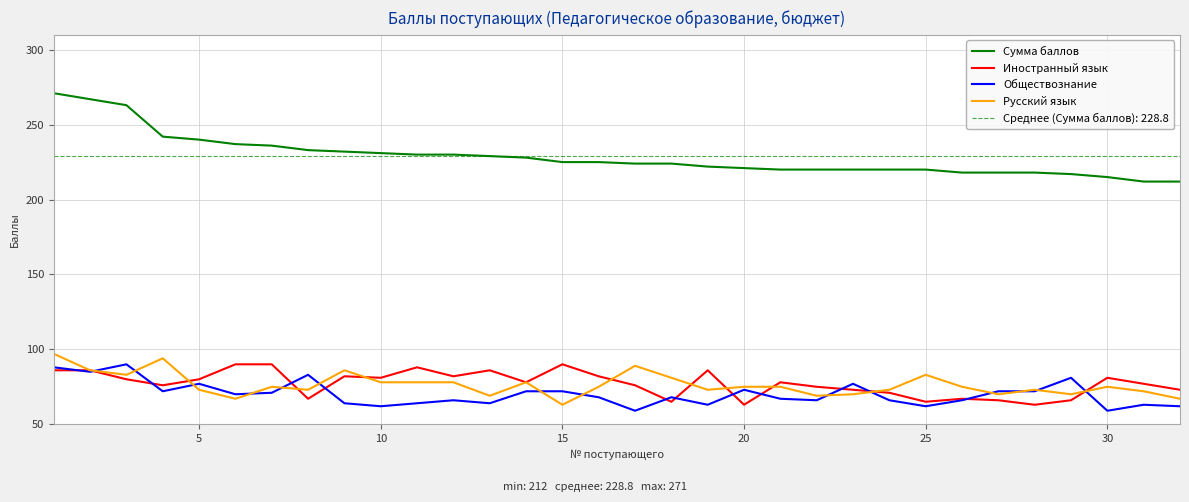

What is the total value across all series at 15?

450